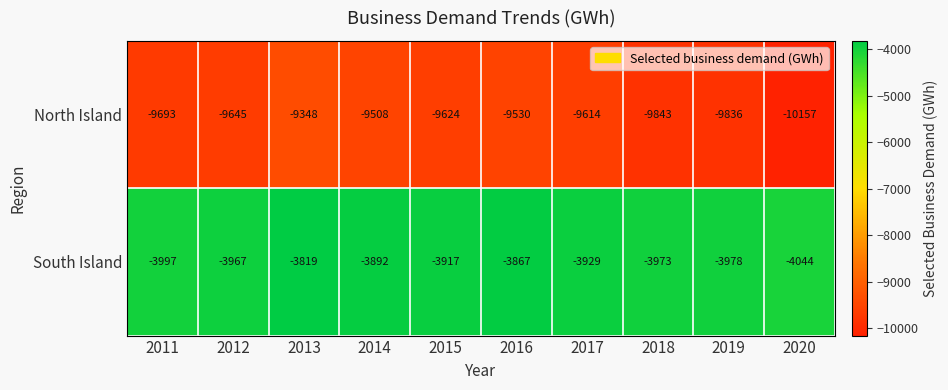

Between 2017 and 2020, which series saw the biggest shift?

North Island